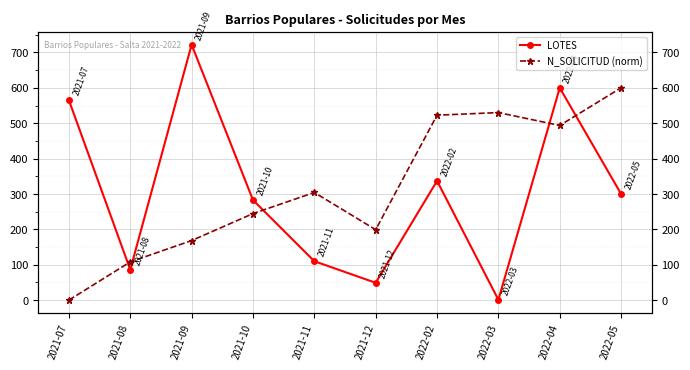

The value of LOTES at 2021-08 is 138.7. True or false?

False